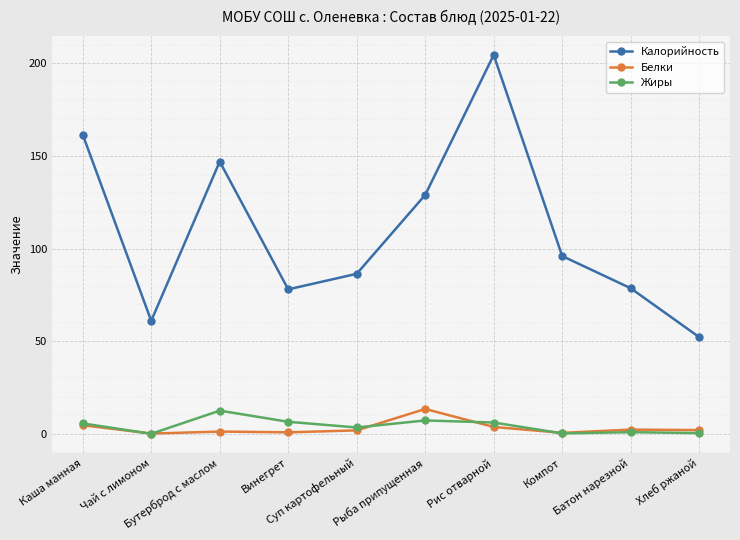

At which label does Белки first exceed 1?

Каша манная